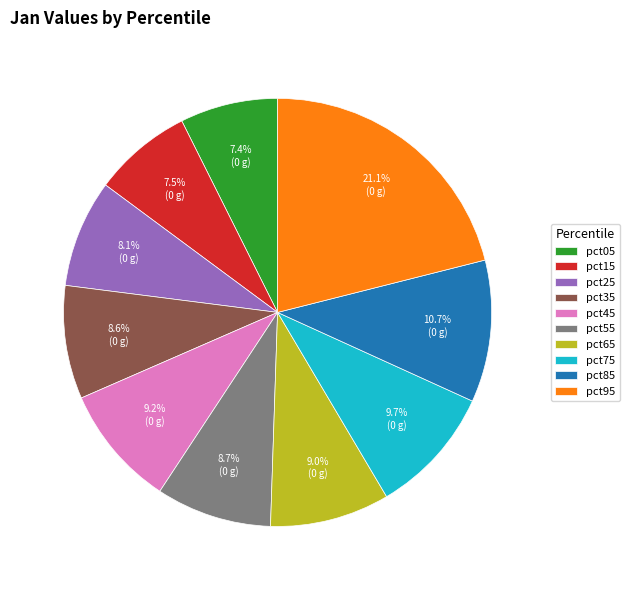

Which has a higher value, pct05 or pct55?

pct55